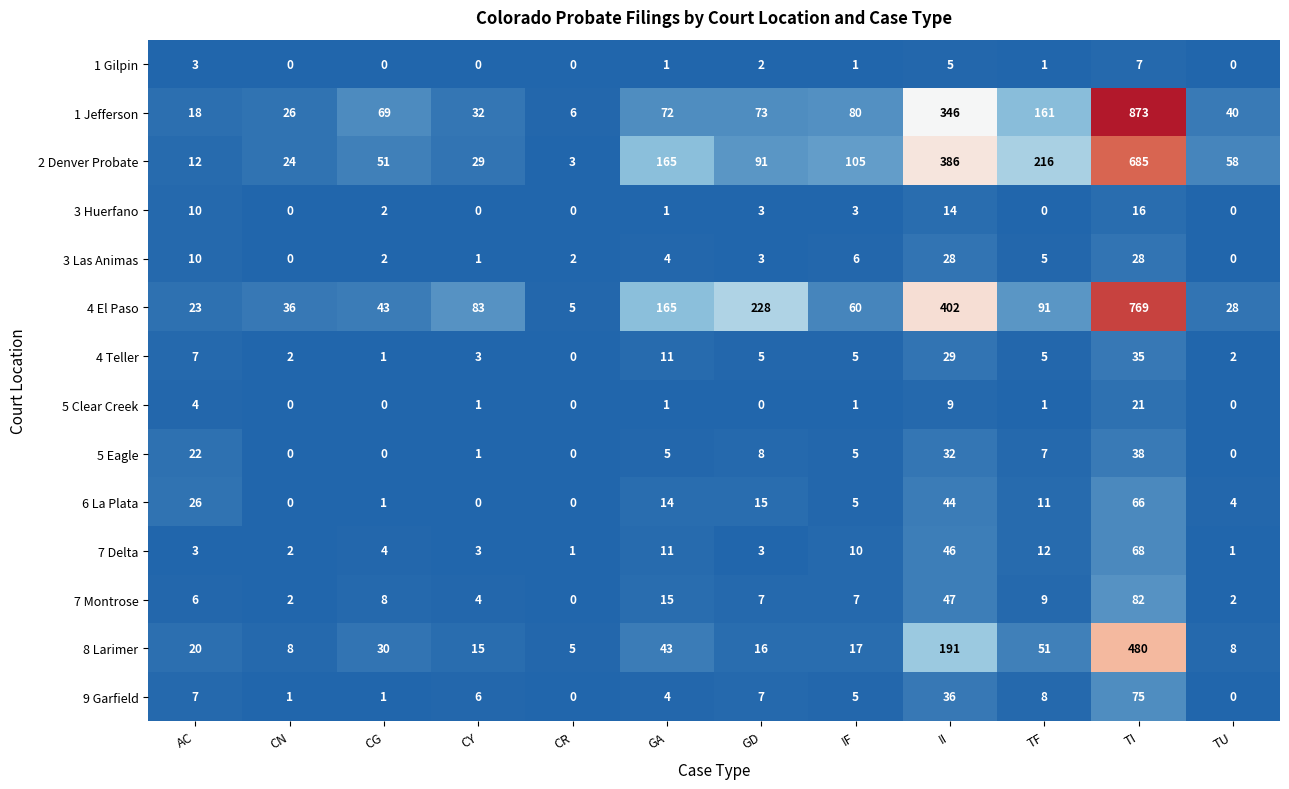

List the series in order of their peak value, highest first.

1 Jefferson, 4 El Paso, 2 Denver Probate, 8 Larimer, 7 Montrose, 9 Garfield, 7 Delta, 6 La Plata, 5 Eagle, 4 Teller, 3 Las Animas, 5 Clear Creek, 3 Huerfano, 1 Gilpin